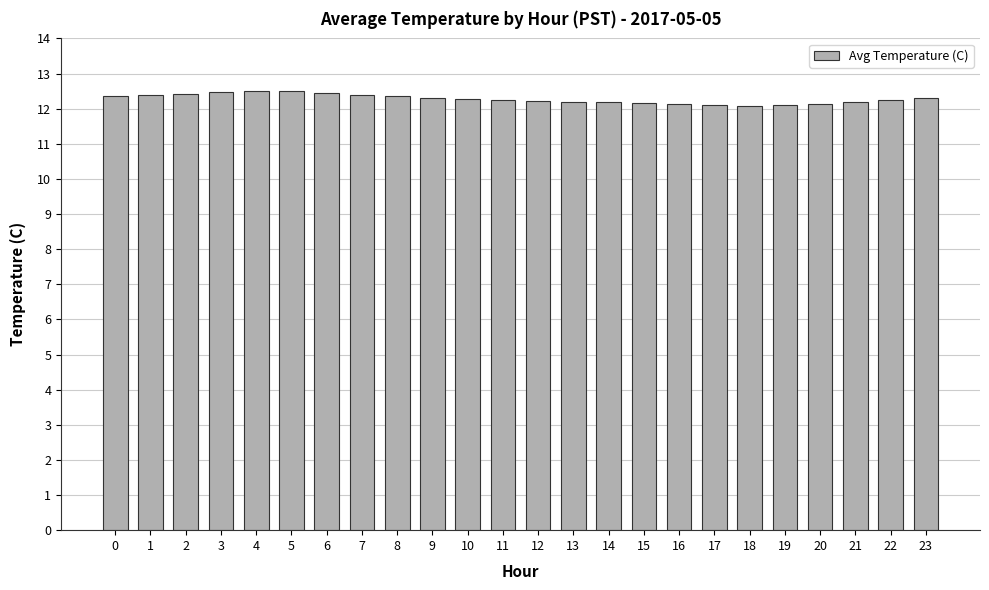

How many data points does each series have?

24